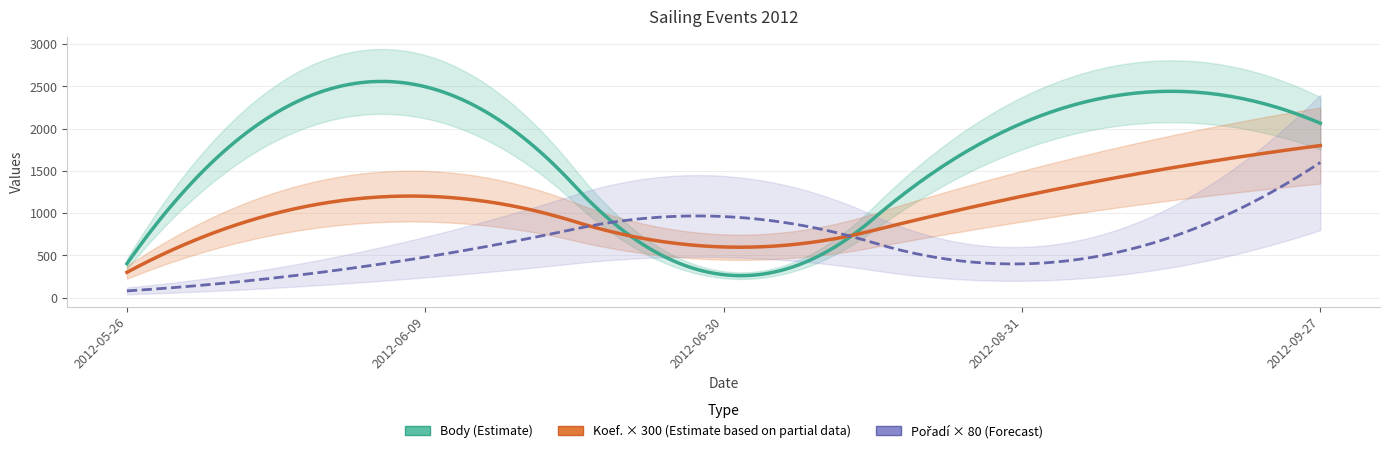

What is the average value of the Body series?

1460